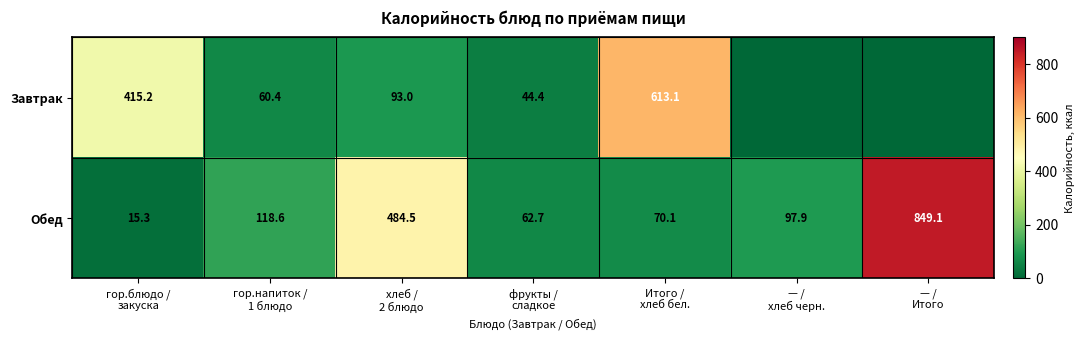

What is the difference between the maximum and second lowest values in the Обед series?

786.4